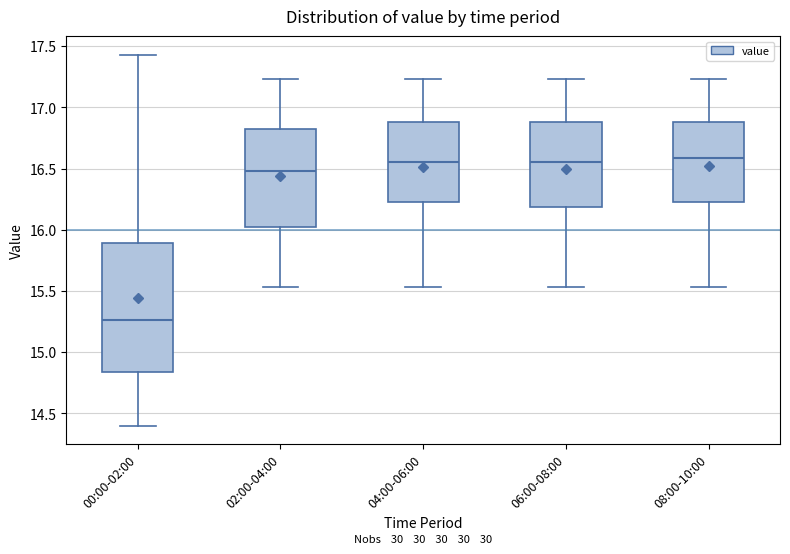

Reading left to right, read every box against the y-axis: the position of its median line, the range the box covers, and the ends of its whiskers. The values are not printed on the chart, so give them approximately, as read against the axis.

00:00-02:00: median 15.25, box 14.85 to 15.90, whiskers 14.40 to 17.45
02:00-04:00: median 16.50, box 16.00 to 16.80, whiskers 15.55 to 17.25
04:00-06:00: median 16.55, box 16.25 to 16.90, whiskers 15.55 to 17.25
06:00-08:00: median 16.55, box 16.20 to 16.90, whiskers 15.55 to 17.25
08:00-10:00: median 16.60, box 16.25 to 16.90, whiskers 15.55 to 17.25